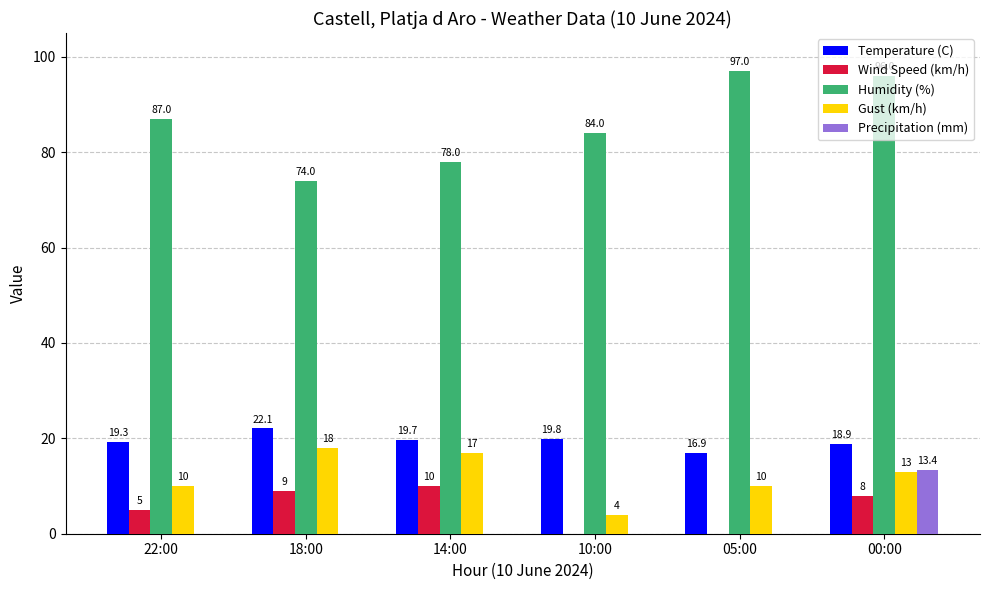

What is the spread (max minus min) of values at 10:00?

84.0